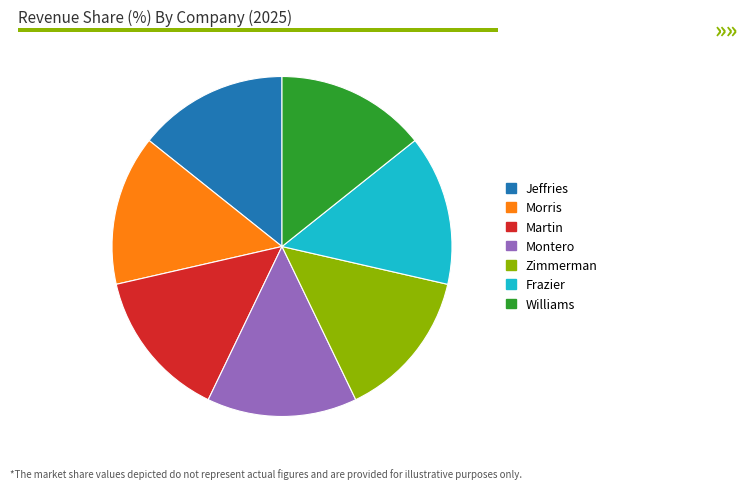

Is the sum of Williams and Frazier greater than half?

No